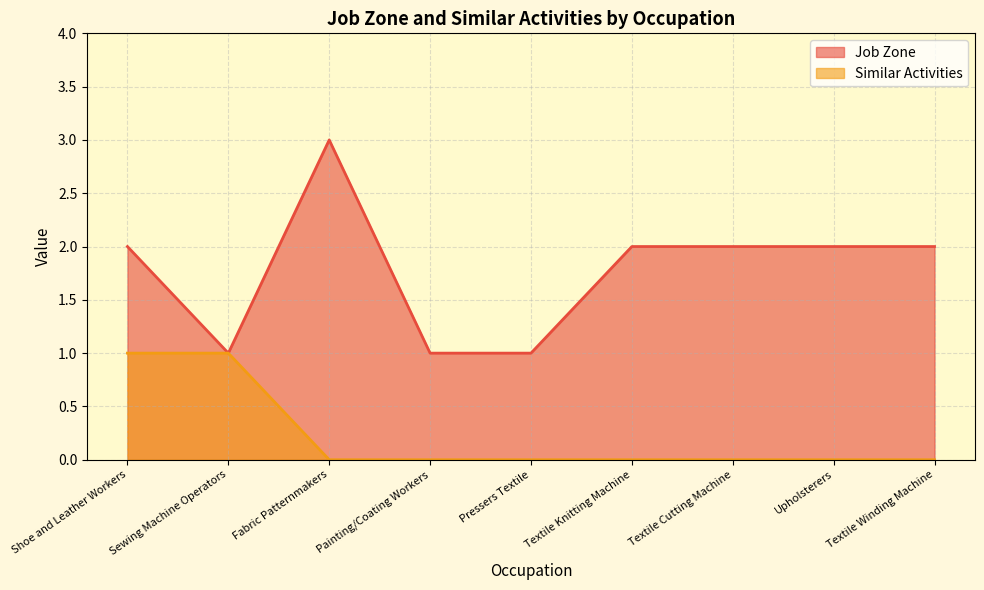

True or false: Job Zone has more than 1 points higher than both neighbors.

False